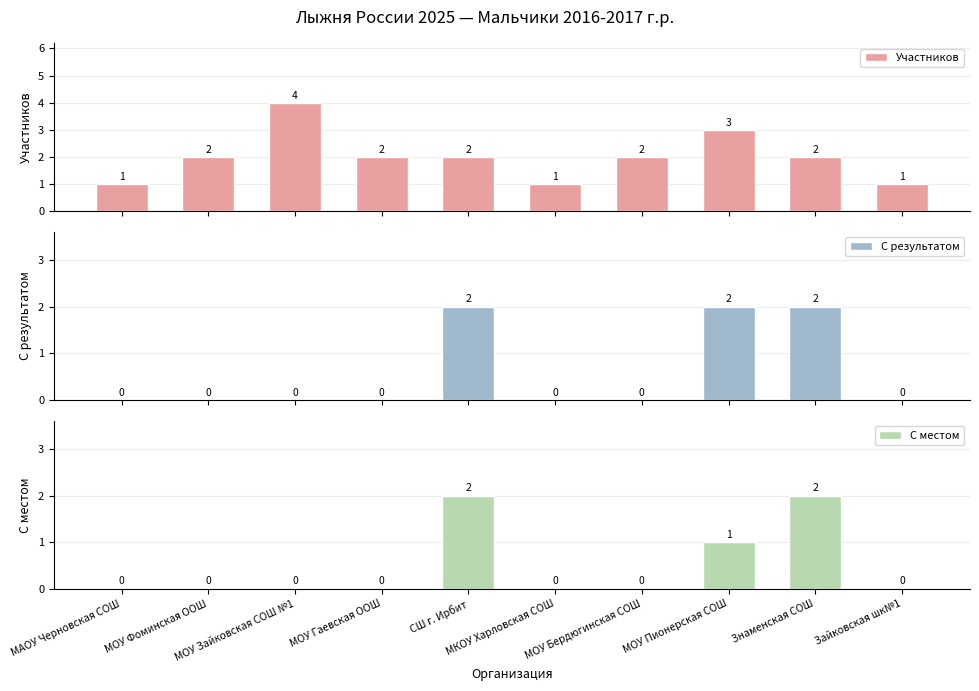

Reading left to right, list all the values displayed in this chart.

Участников: 1	2	4	2	2	1	2	3	2	1
С результатом: 0	0	0	0	2	0	0	2	2	0
С местом: 0	0	0	0	2	0	0	1	2	0